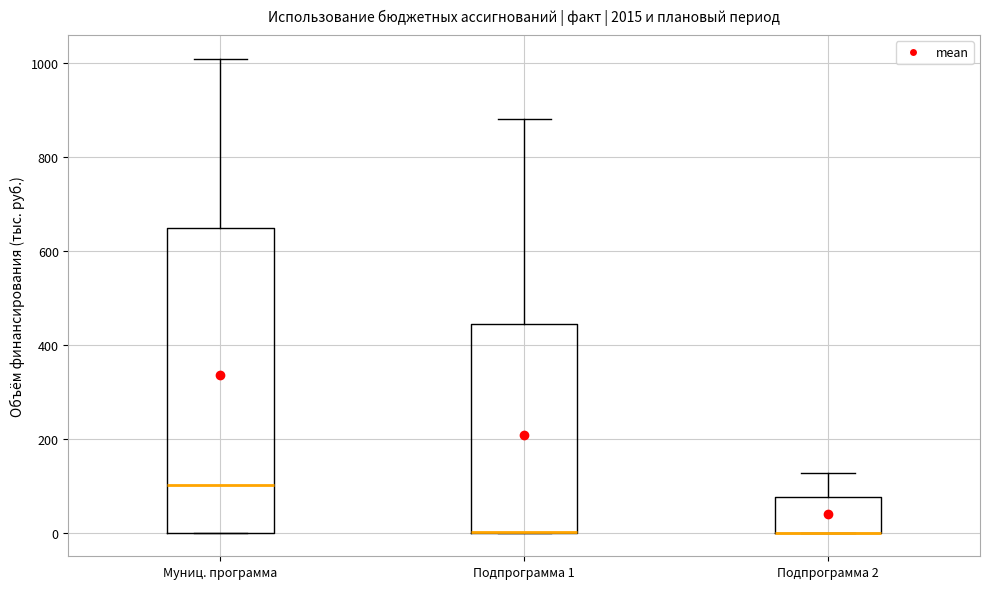

Reading left to right, read every box against the y-axis: the position of its median line, the range the box covers, and the ends of its whiskers. The values are not printed on the chart, so give them approximately, as read against the axis.

Муниц. программа: median 100, box 0 to 640, whiskers 0 to 1000
Подпрограмма 1: median 0 (drawn on the box's lower edge), box 0 to 440, whiskers 0 to 880
Подпрограмма 2: median 0 (drawn on the box's lower edge), box 0 to 80, whiskers 0 to 120